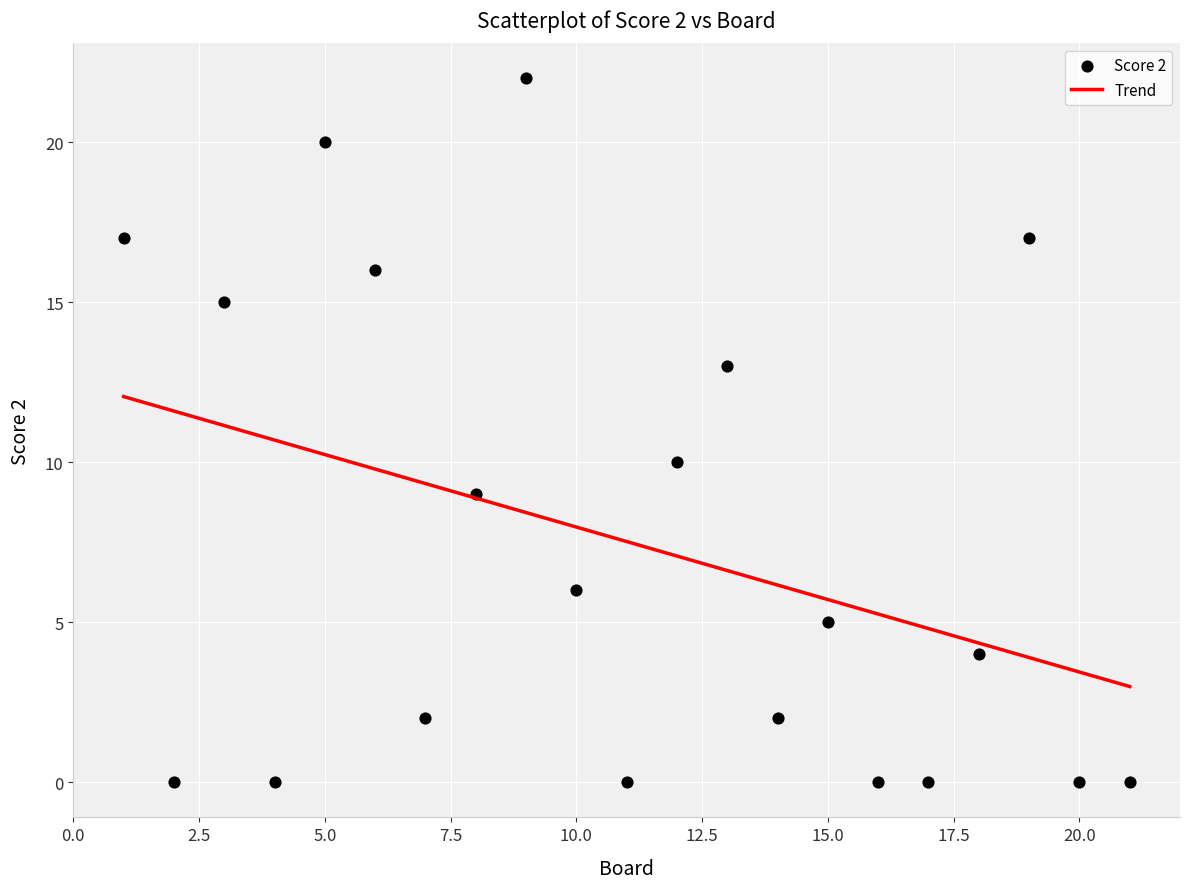

What is the range of X values (max minus min)?

20